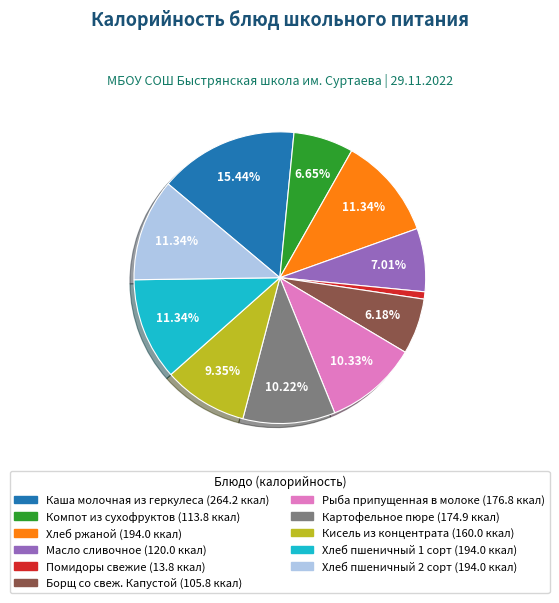

To the nearest percent, what percentage of the pie is Масло сливочное?

7%